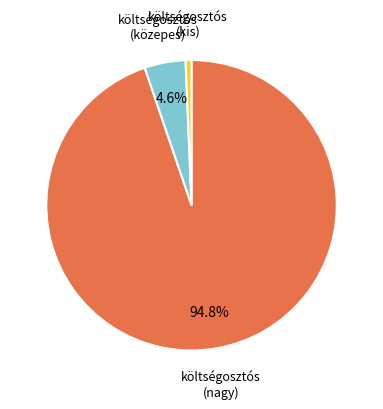

Is there a majority slice in this chart?

Yes